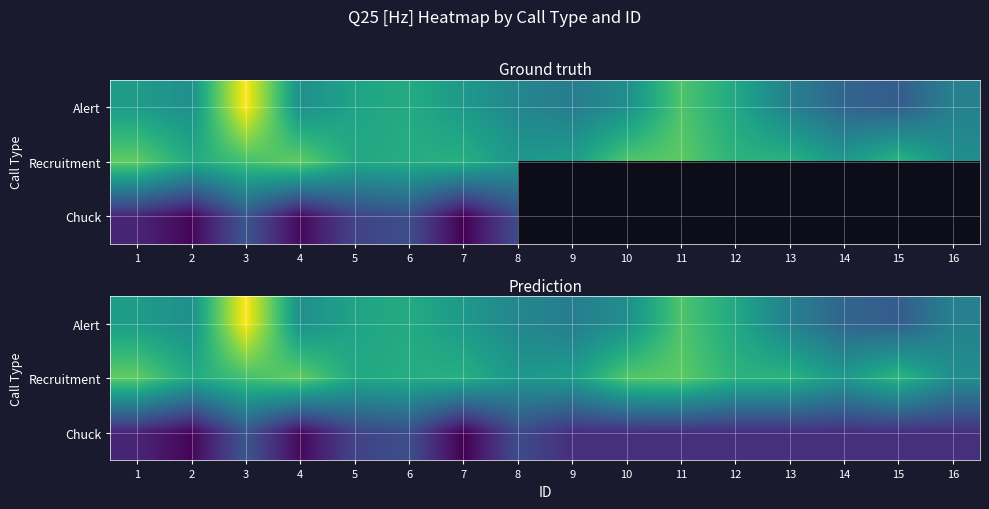

What is the average value of the Chuck series?

1151.5